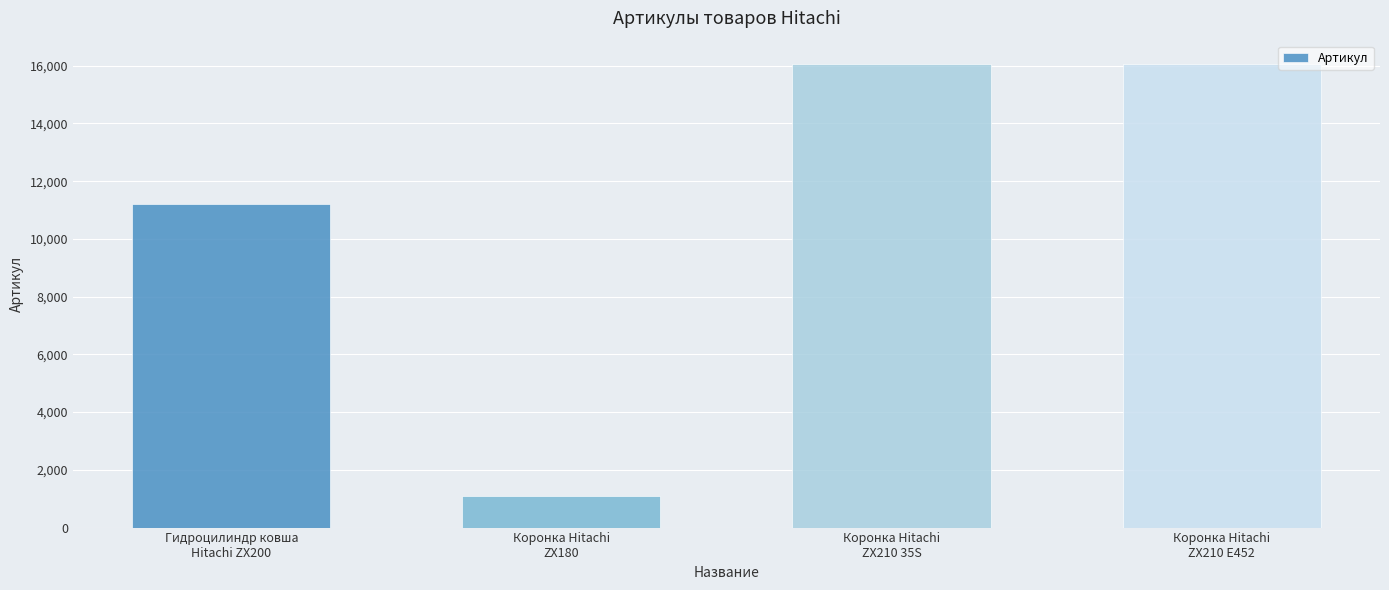

The value at Коронка Hitachi
ZX180 is 488. True or false?

False